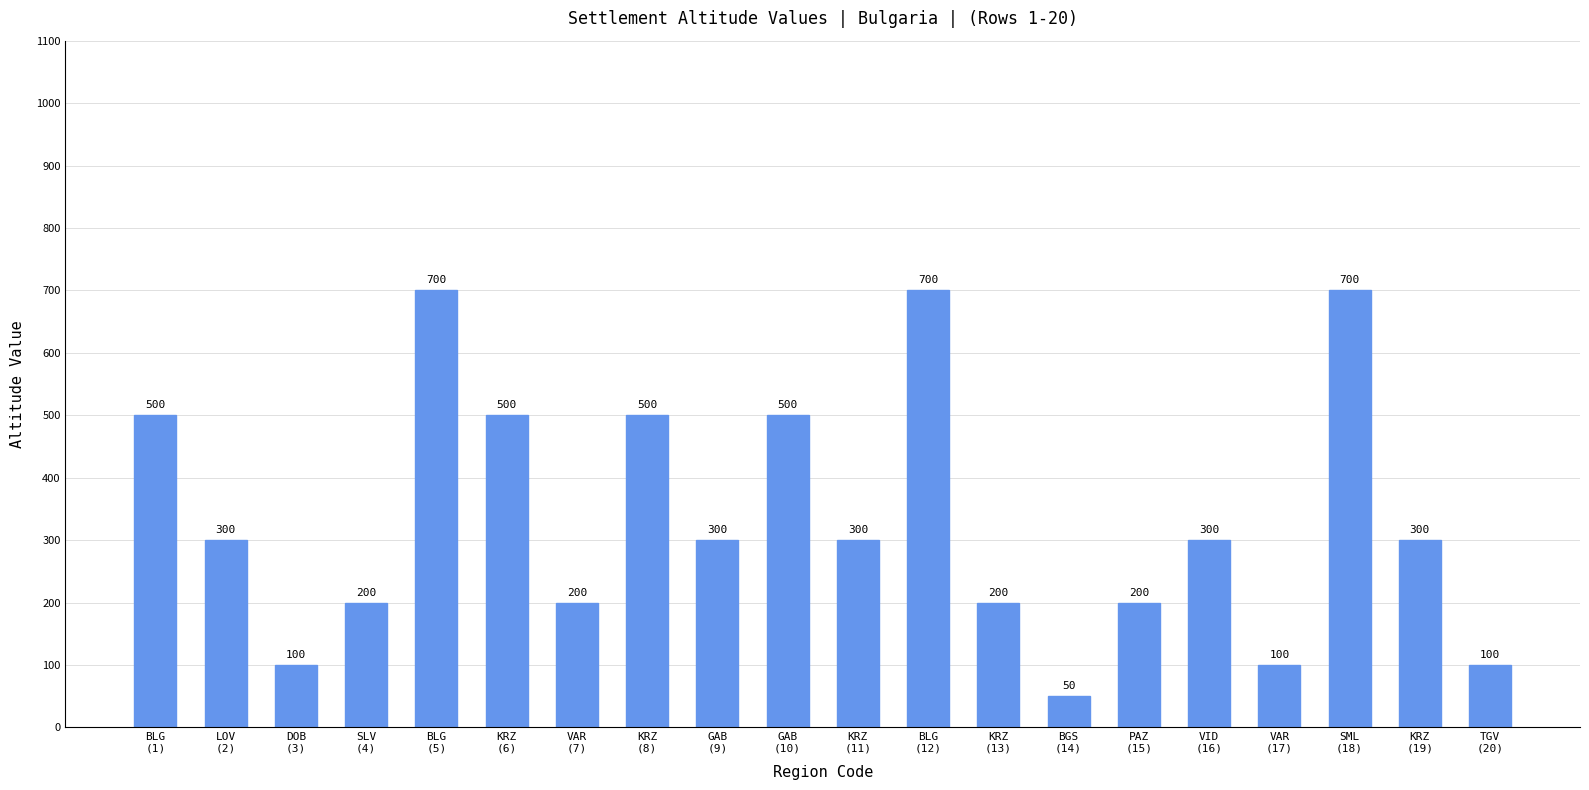

Approximately how many times larger is the value at GAB
(9) compared to GAB
(10)?

0.6